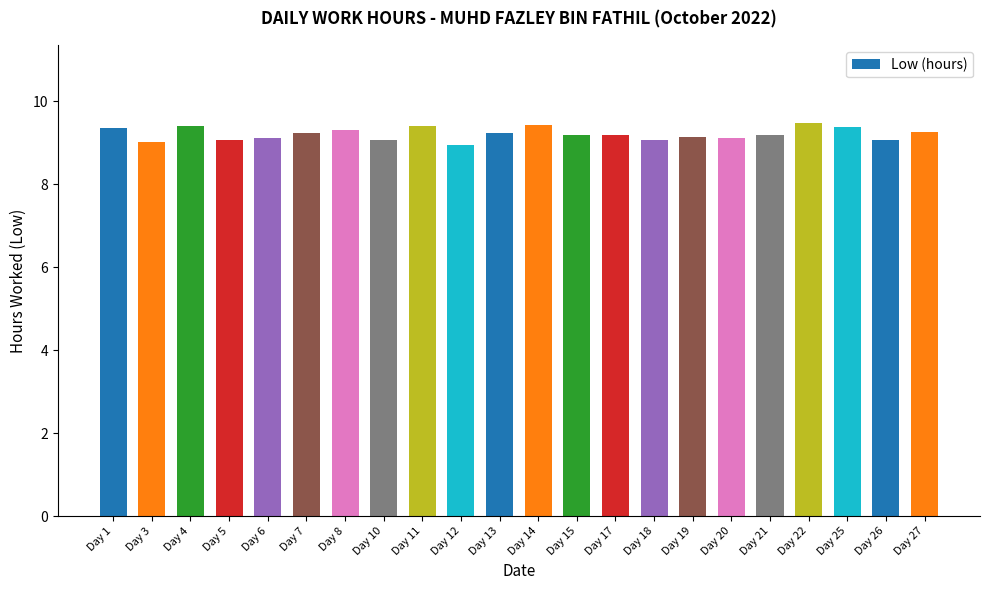

What is the ratio of the value at Day 25 to the value at Day 10?

1.0